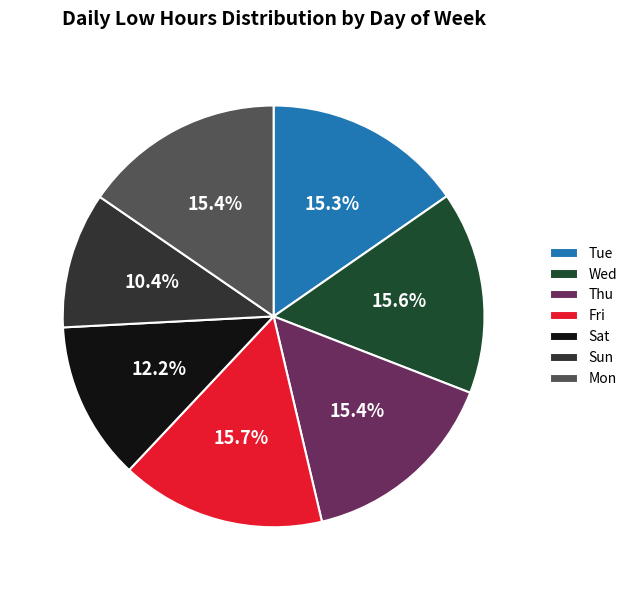

Which category has the smallest portion of the pie?

Sun